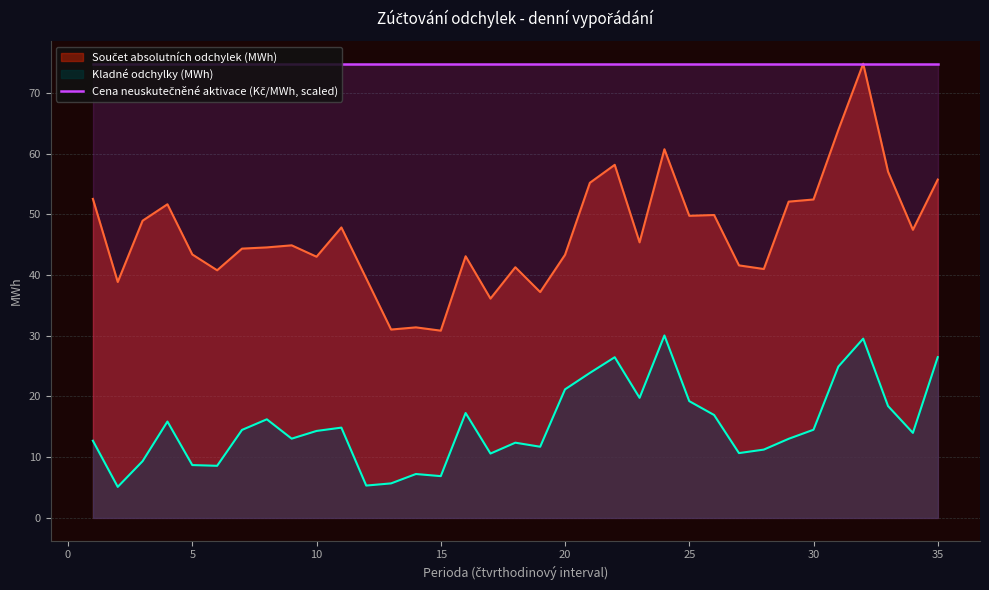

Which category has the lowest value in the Kladné odchylky (MWh) series?

2